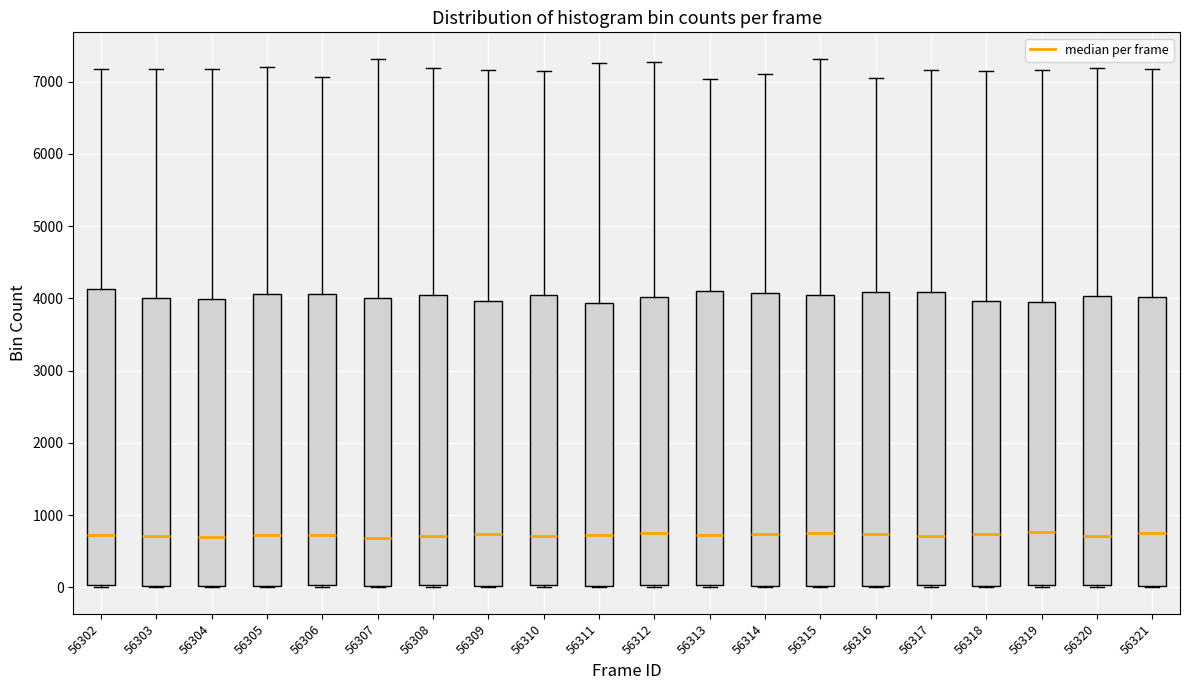

Reading left to right, transcribe this box plot: for each box, give where its median line is, the range the box spans, and where its two whiskers end, as read against the y-axis. The values are not printed on the chart, so give them approximately, as read against the axis.

56302: median 700, box 0 to 4100, whiskers 0 to 7200
56303: median 700, box 0 to 4000, whiskers 0 to 7200
56304: median 700, box 0 to 4000, whiskers 0 to 7200
56305: median 700, box 0 to 4100, whiskers 0 to 7200
56306: median 700, box 0 to 4100, whiskers 0 to 7100
56307: median 700, box 0 to 4000, whiskers 0 to 7300
56308: median 700, box 0 to 4100, whiskers 0 to 7200
56309: median 700, box 0 to 4000, whiskers 0 to 7200
56310: median 700, box 0 to 4100, whiskers 0 (just below the box's lower edge) to 7100
56311: median 700, box 0 to 3900, whiskers 0 to 7300
56312: median 700, box 0 to 4000, whiskers 0 to 7300
56313: median 700, box 0 to 4100, whiskers 0 to 7000
56314: median 700, box 0 to 4100, whiskers 0 to 7100
56315: median 700, box 0 to 4100, whiskers 0 to 7300
56316: median 700, box 0 to 4100, whiskers 0 to 7100
56317: median 700, box 0 to 4100, whiskers 0 to 7200
56318: median 700, box 0 to 4000, whiskers 0 to 7200
56319: median 800, box 0 to 3900, whiskers 0 to 7200
56320: median 700, box 0 to 4000, whiskers 0 to 7200
56321: median 700, box 0 to 4000, whiskers 0 to 7200